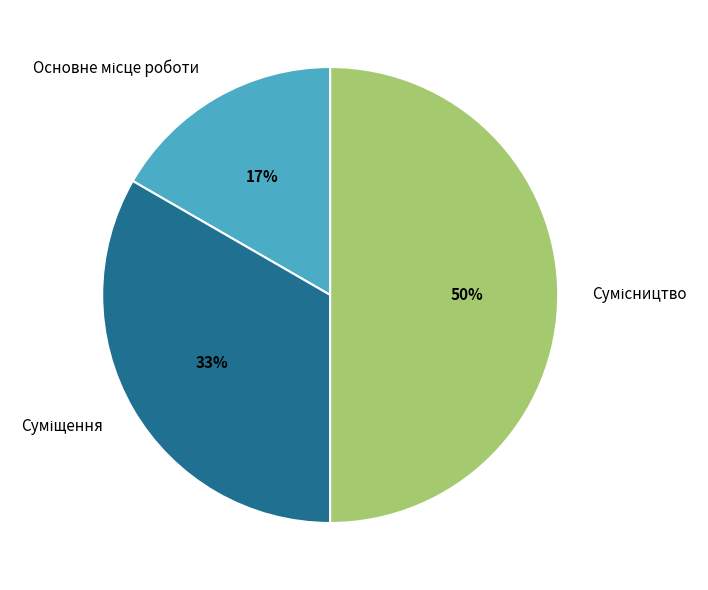

To the nearest percent, what is the difference between the largest and smallest slice percentages?

33%